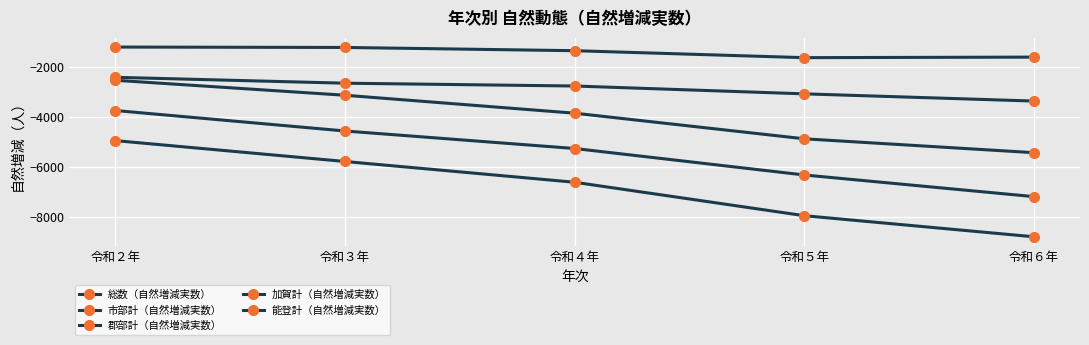

The 総数（自然増減実数） series shows -5791 at 令和３年. True or false?

True